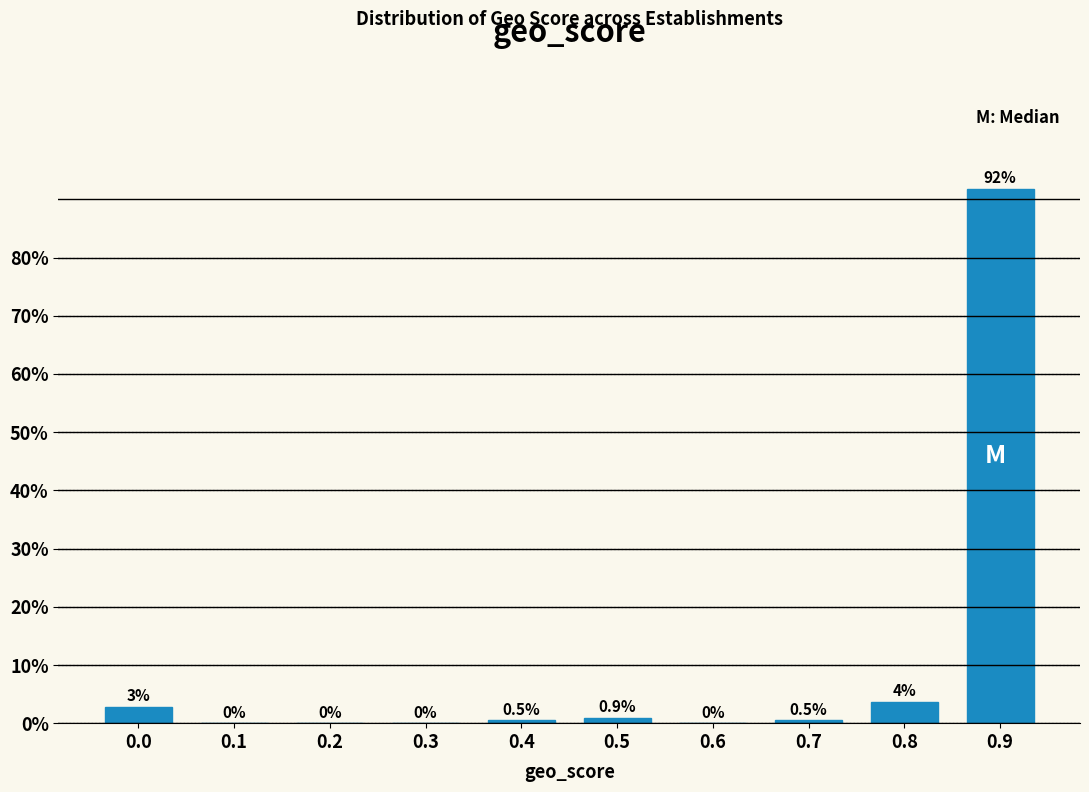

What is the greatest value displayed?

91.7